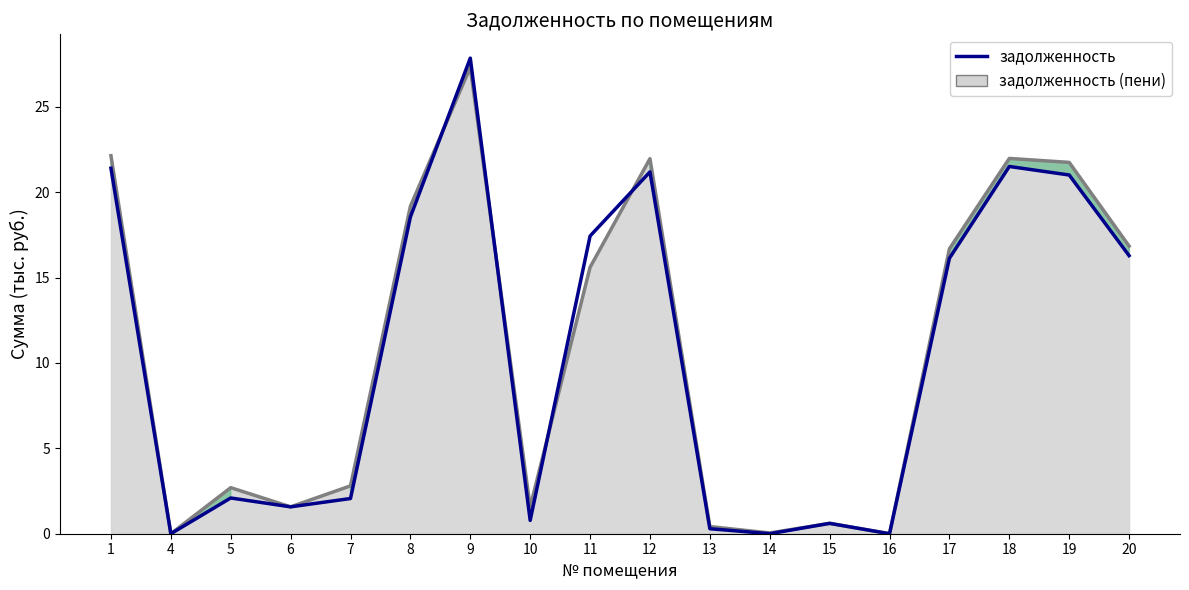

How many values are below 16?

9